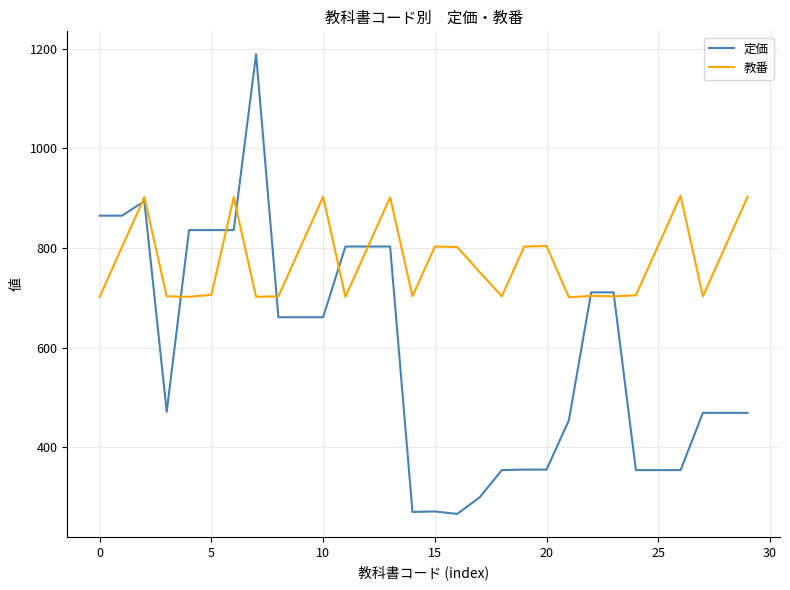

How many lines are shown in the chart?

2